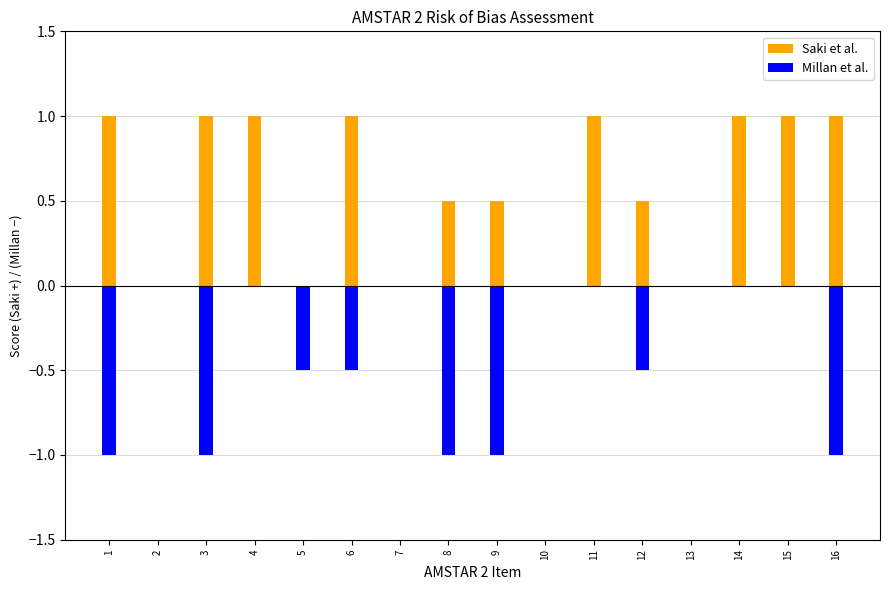

At which label is Saki et al. closest to 0?

2